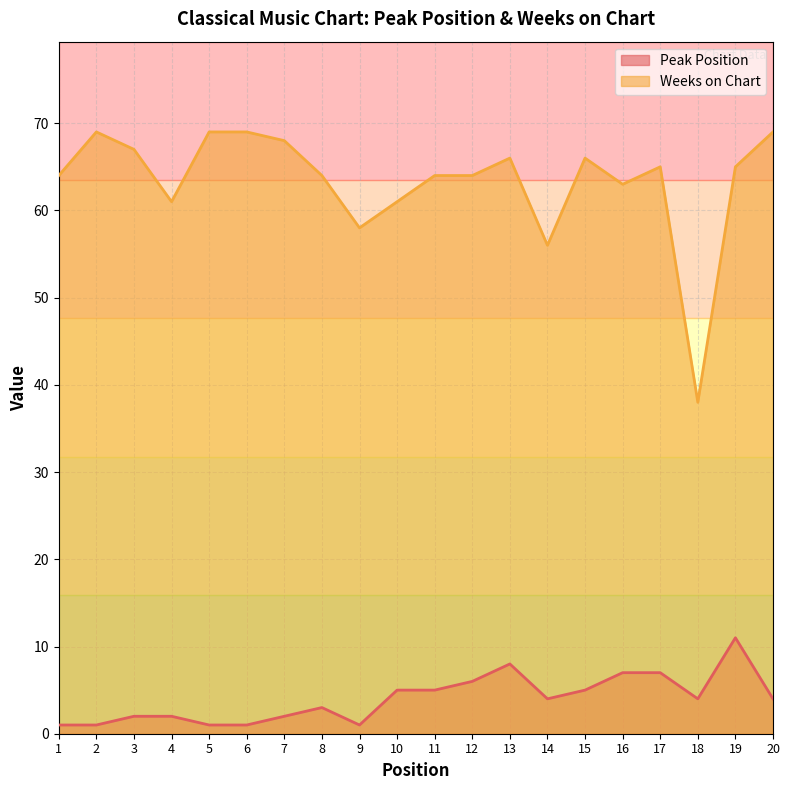

True or false: Peak Position and Weeks on Chart intersect in this chart.

False